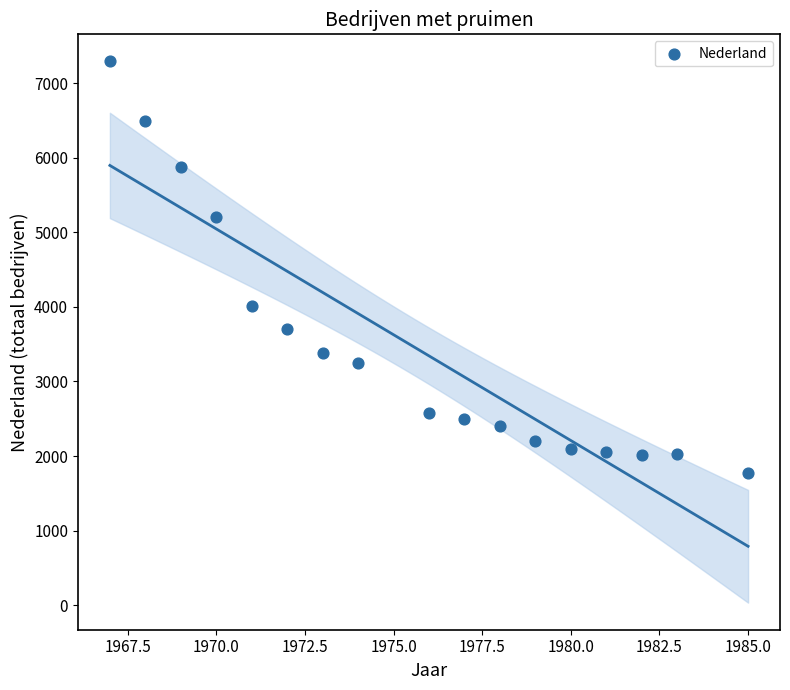

What is the range of X values (max minus min)?

18